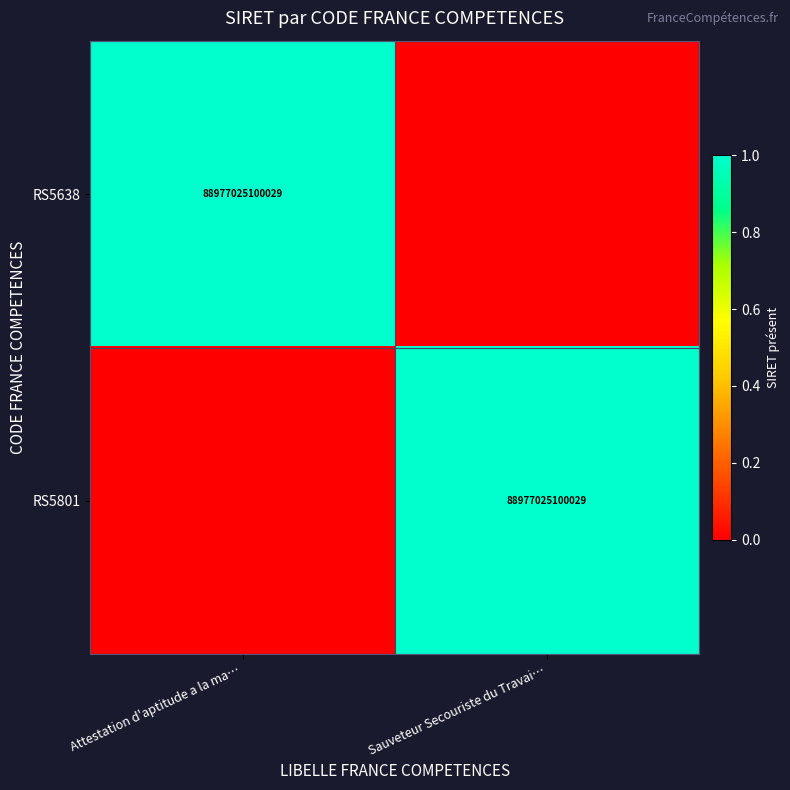

Is it true that RS5638 equals 41245220143973 at Attestation d'aptitude a la ma…?

False